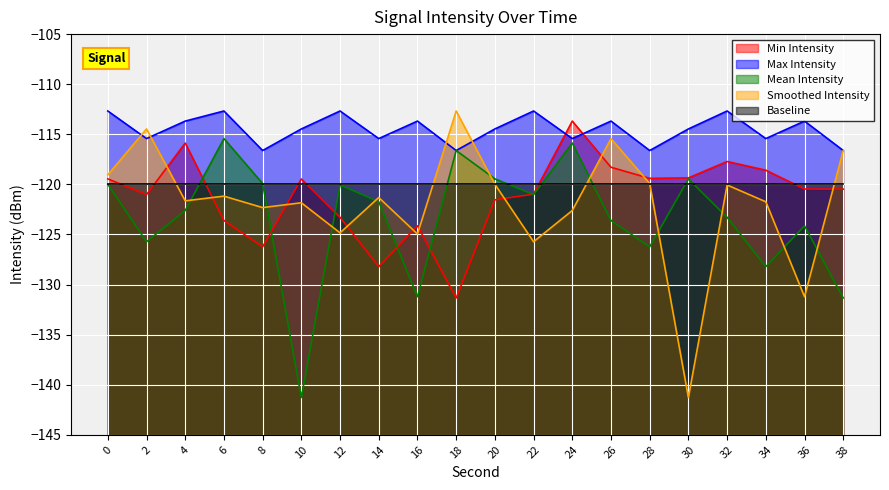

What is the value of the Smoothed Intensity point at the 1st from the left?

-119.0